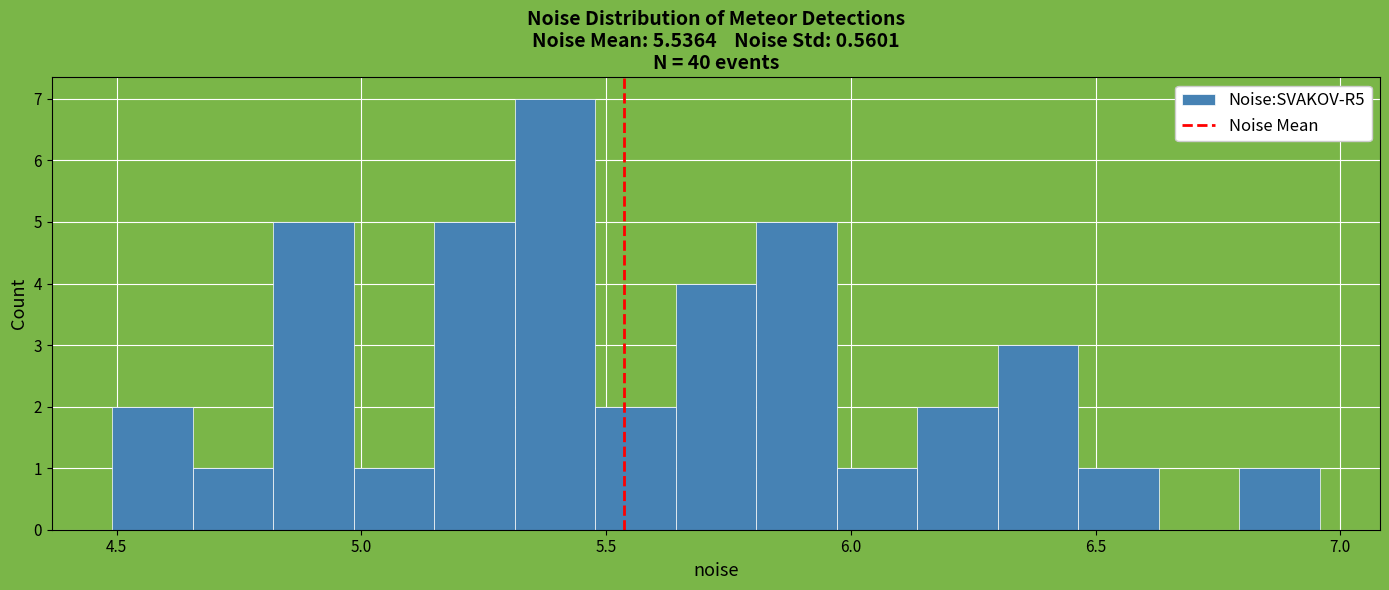

Read against the x-axis, roughly where is the centre of the tallest bar?

5.40